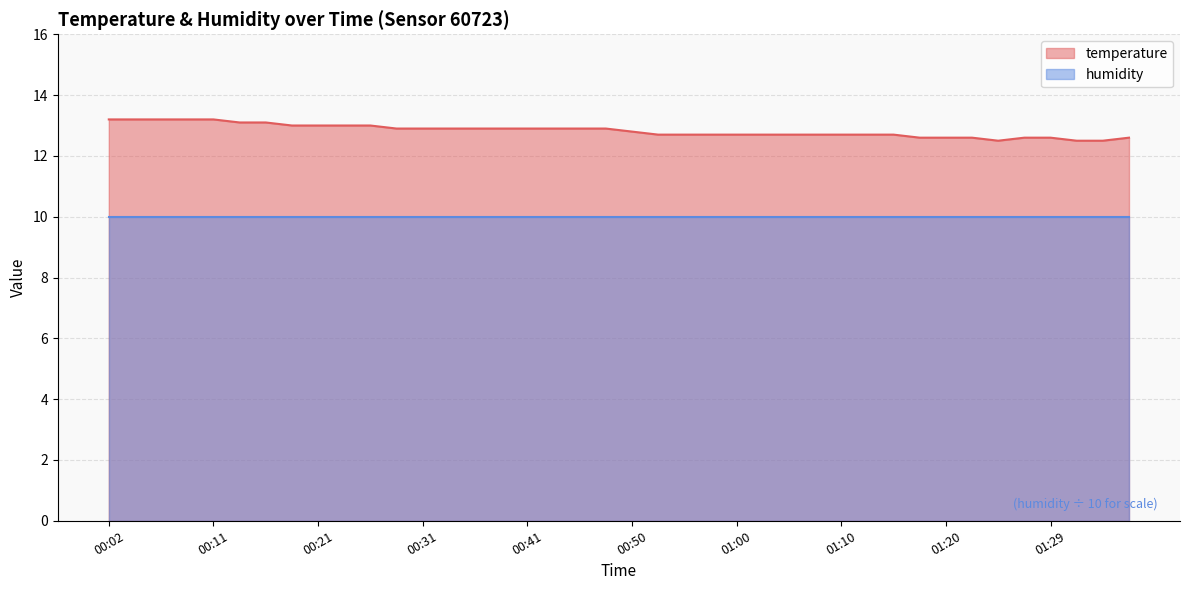

Which label corresponds to the largest value in the chart?

00:02